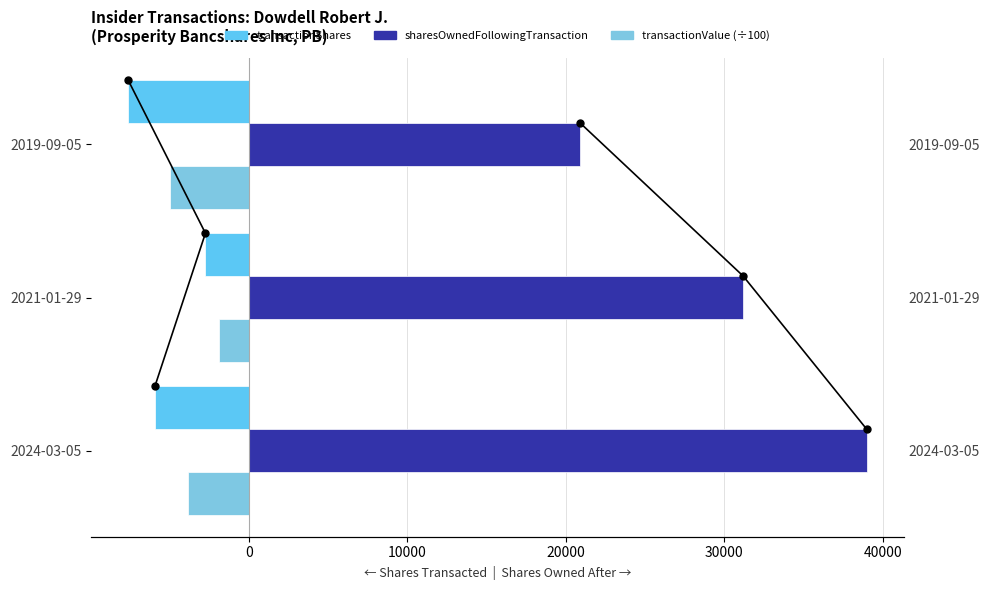

What is the smallest value displayed?

-7600.0